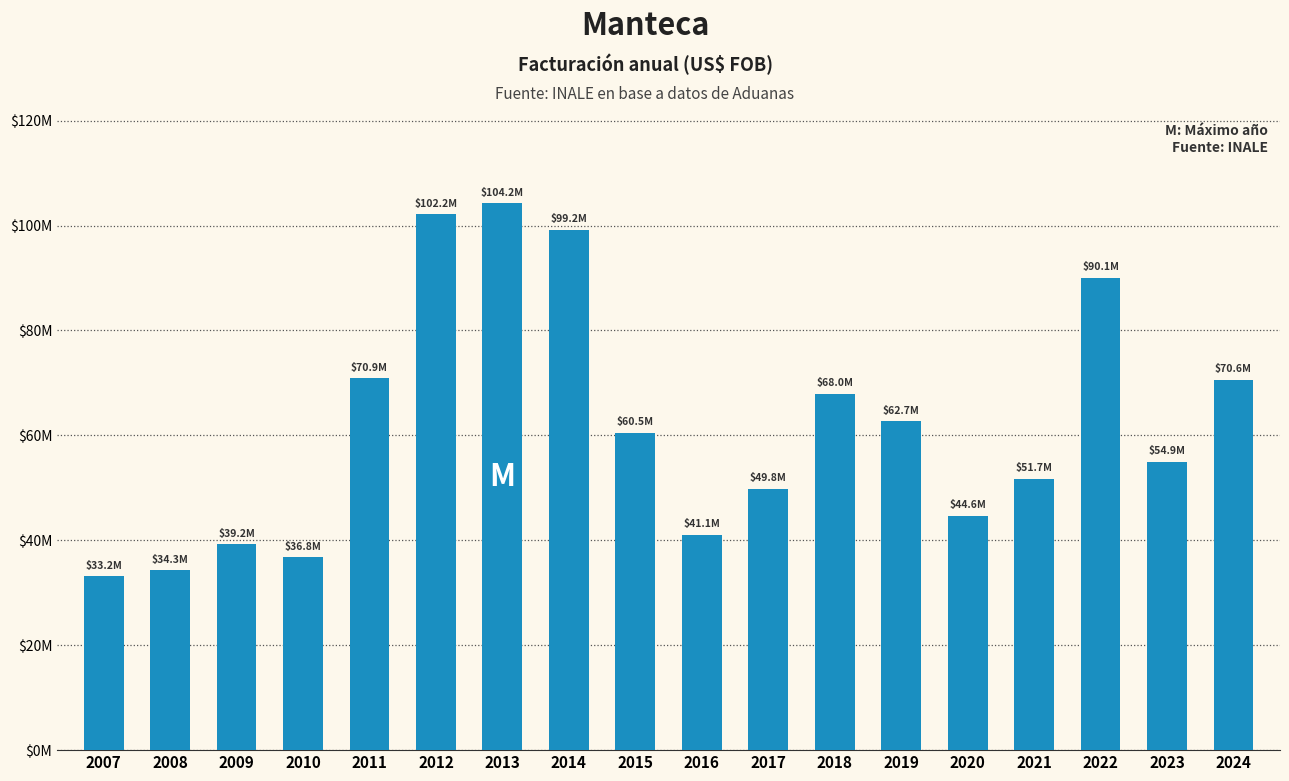

Rank the categories by value from lowest to highest.

2007, 2008, 2010, 2009, 2016, 2020, 2017, 2021, 2023, 2015, 2019, 2018, 2024, 2011, 2022, 2014, 2012, 2013